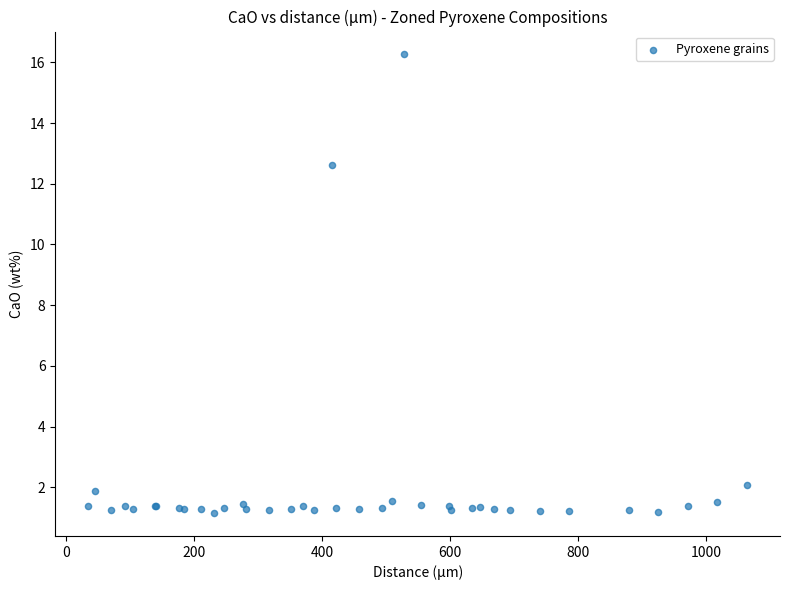

What Y value in the scatter plot is closest to 8?

12.6